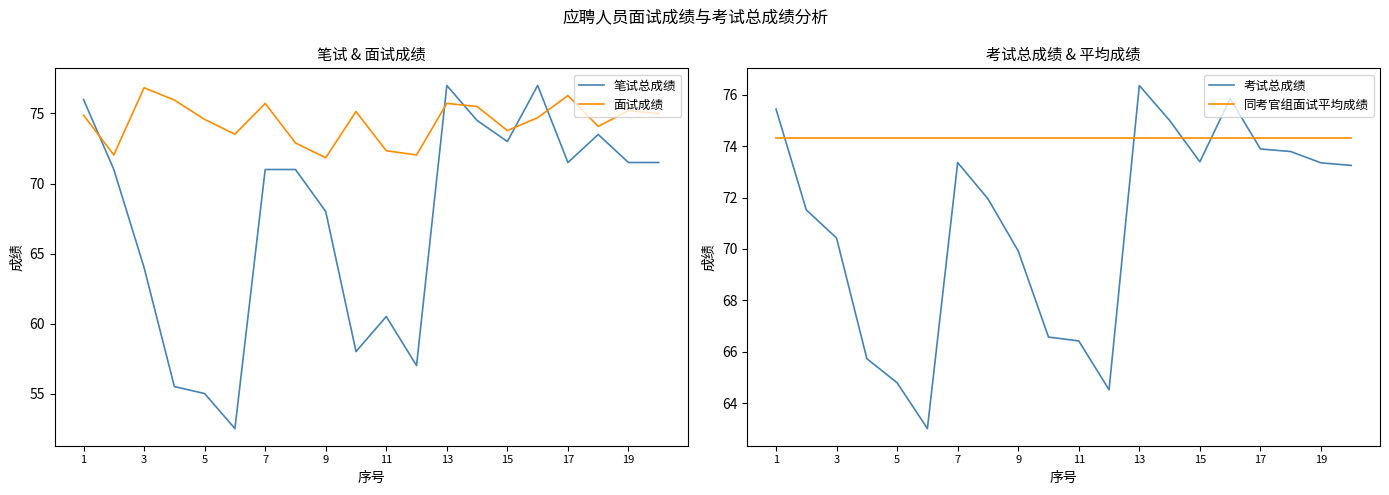

The 笔试总成绩 series shows 105.3 at 15. True or false?

False